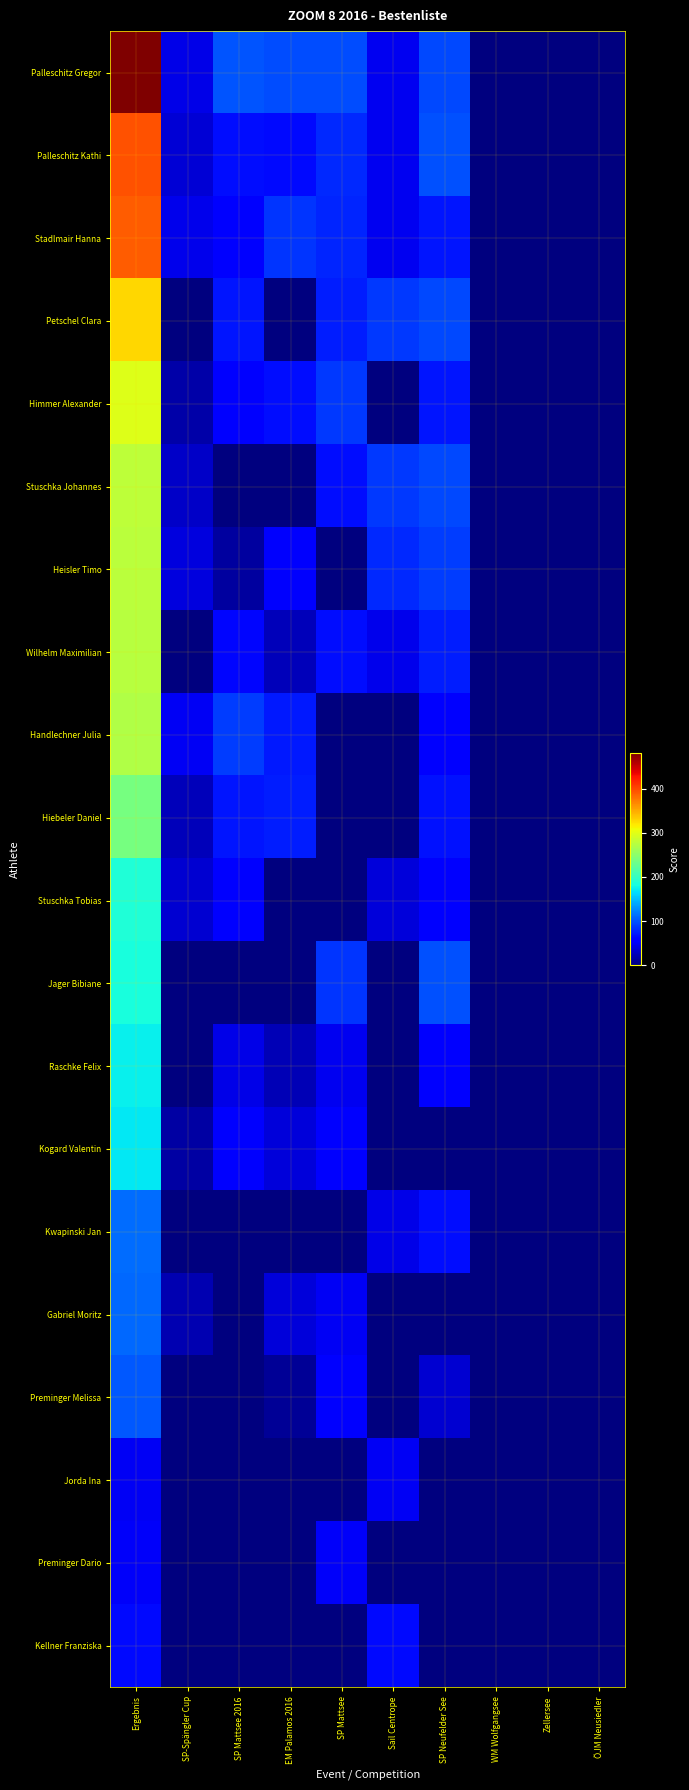

At Ergebnis, list the series in order from smallest to largest.

Jorda Ina, Preminger Dario, Kellner Franziska, Preminger Melissa, Gabriel Moritz, Kwapinski Jan, Kogard Valentin, Raschke Felix, Jager Bibiane, Stuschka Tobias, Hiebeler Daniel, Handlechner Julia, Wilhelm Maximilian, Heisler Timo, Stuschka Johannes, Himmer Alexander, Petschel Clara, Stadlmair Hanna, Palleschitz Kathi, Palleschitz Gregor